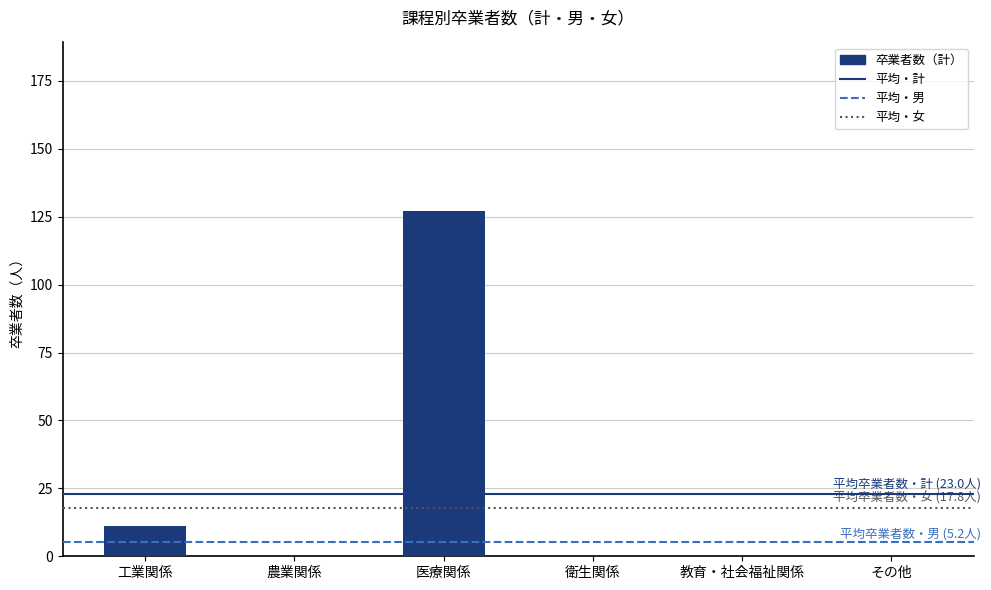

Which label corresponds to the largest value in the chart?

医療関係